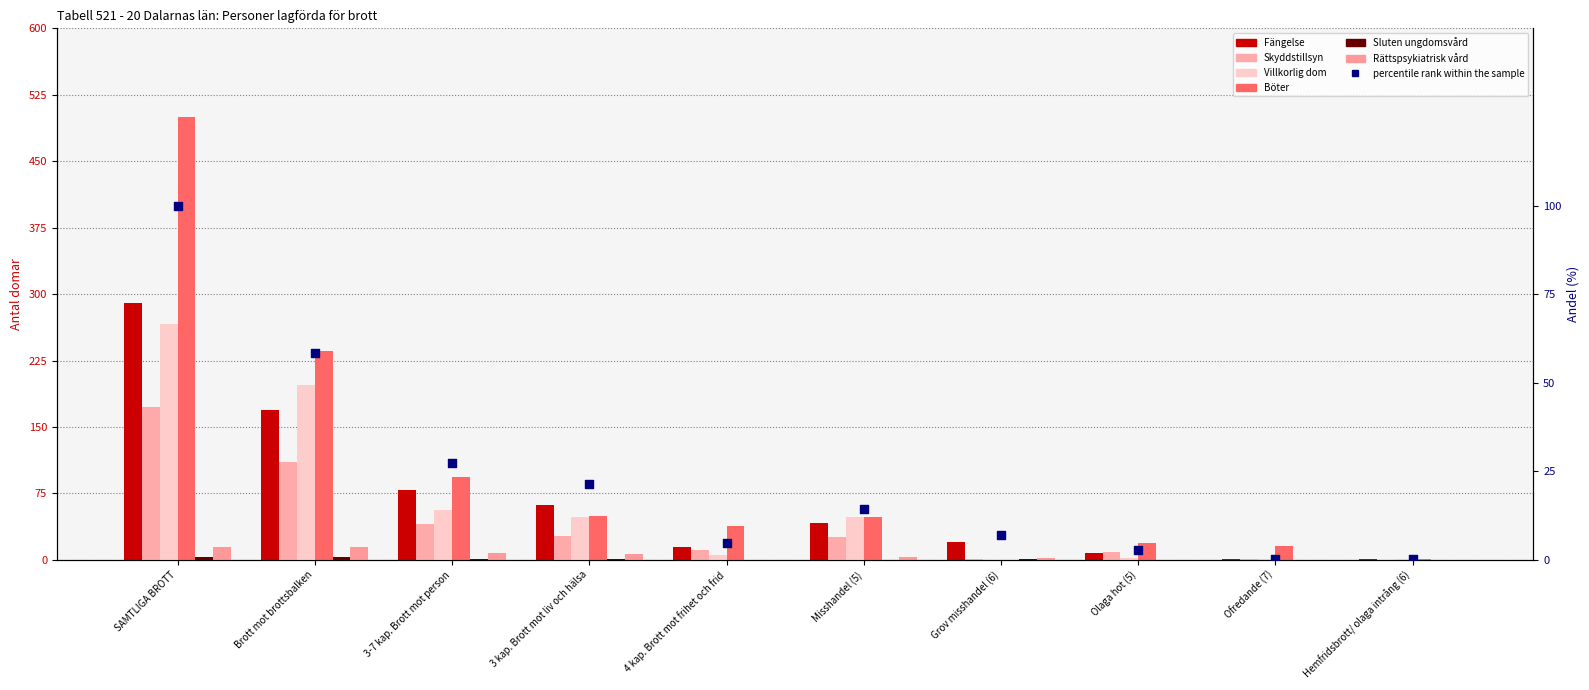

At which category is the sum across all series the highest?

SAMTLIGA BROTT